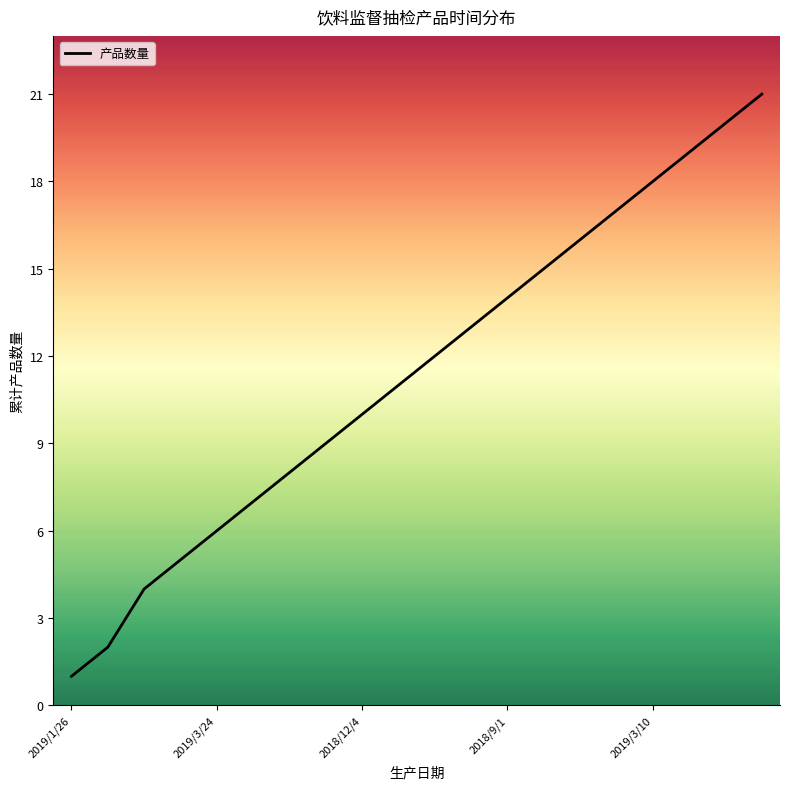

Which category has the highest value across all series?

19